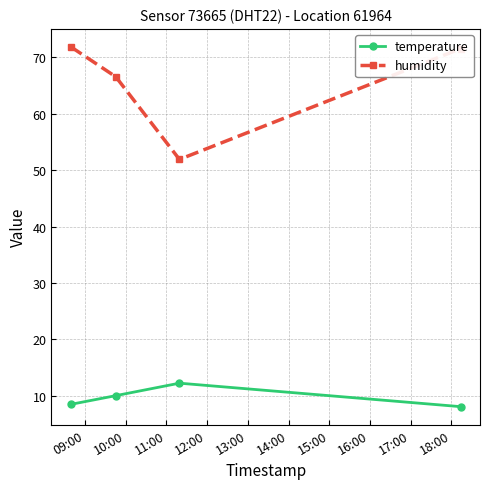

List the series in order of their peak value, highest first.

humidity, temperature